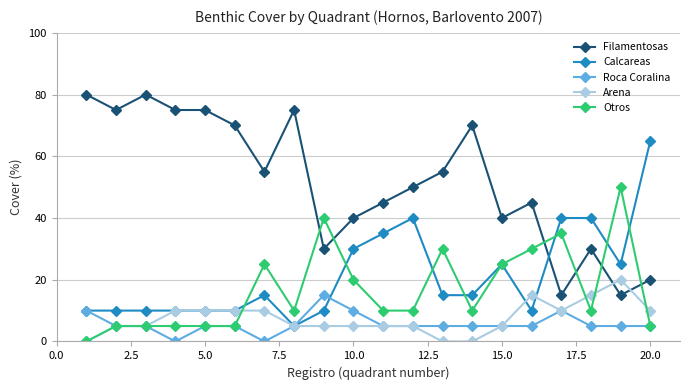

Reading right to left, extract all data points from this chart.

Filamentosas: 20	15	30	15	45	40	70	55	50	45	40	30	75	55	70	75	75	80	75	80
Calcareas: 65	25	40	40	10	25	15	15	40	35	30	10	5	15	10	10	10	10	10	10
Roca Coralina: 5	5	5	10	5	5	5	5	5	5	10	15	5	0	5	5	0	5	5	10
Arena: 10	20	15	10	15	5	0	0	5	5	5	5	5	10	10	10	10	5	5	0
Otros: 5	50	10	35	30	25	10	30	10	10	20	40	10	25	5	5	5	5	5	0